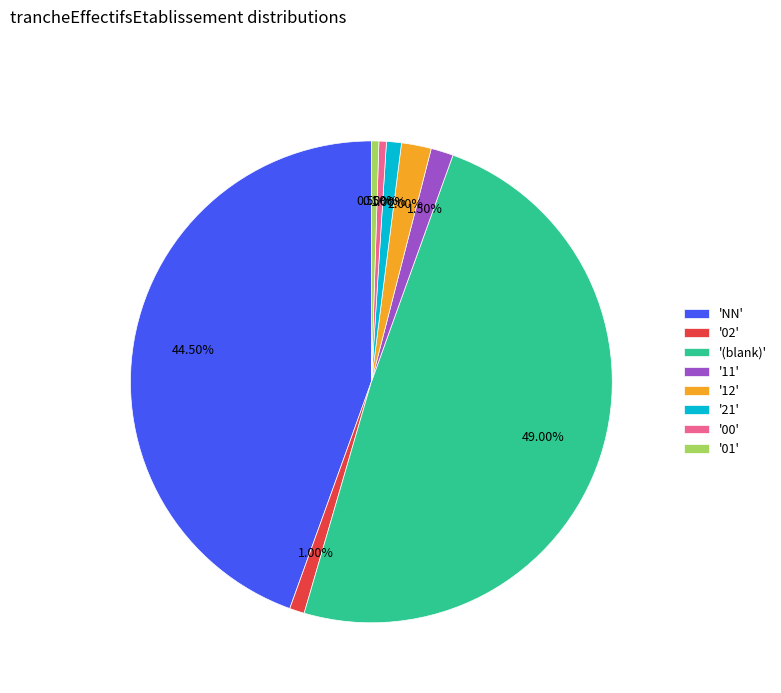

Does any single category account for the majority?

No